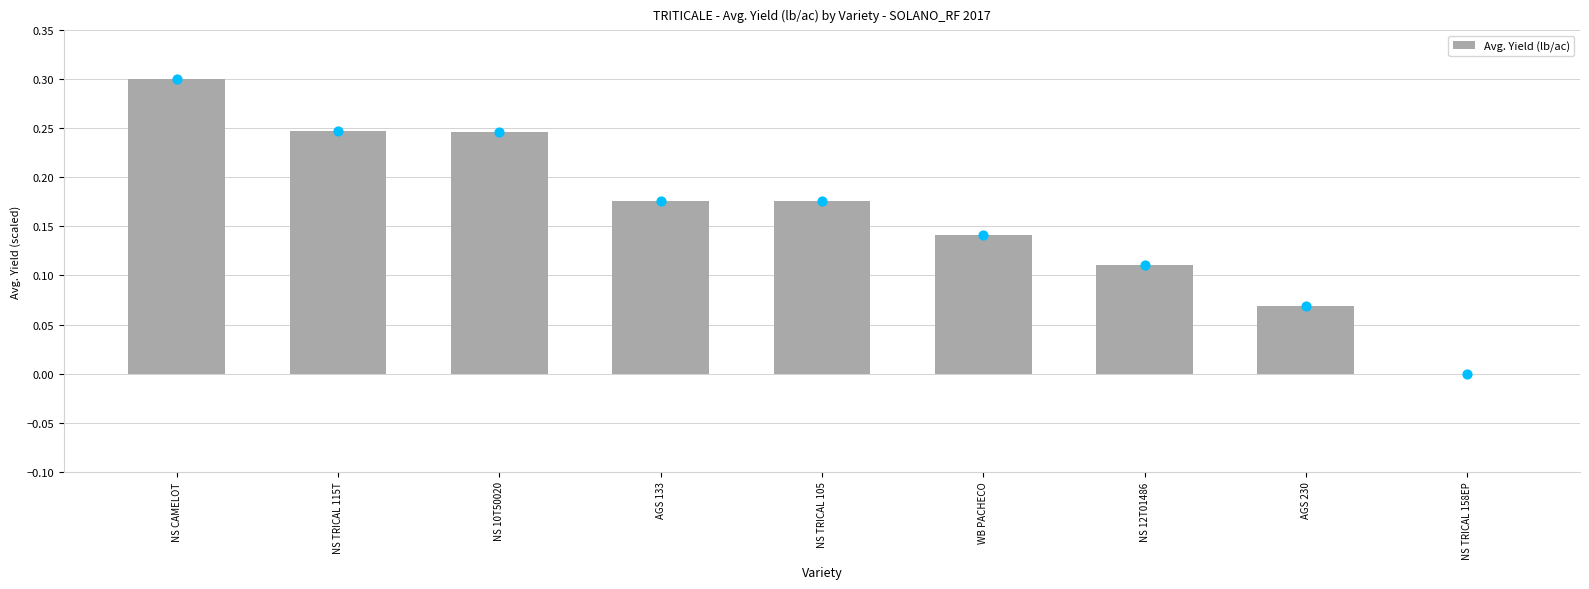

What is the change in value from NS TRICAL 115T to WB PACHECO?

-0.1